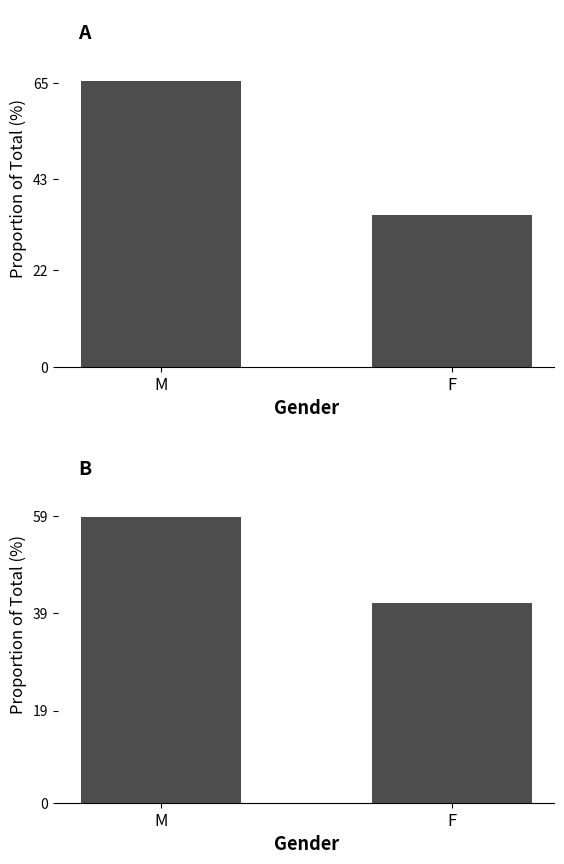

What is the total value across all series at M?

124.2